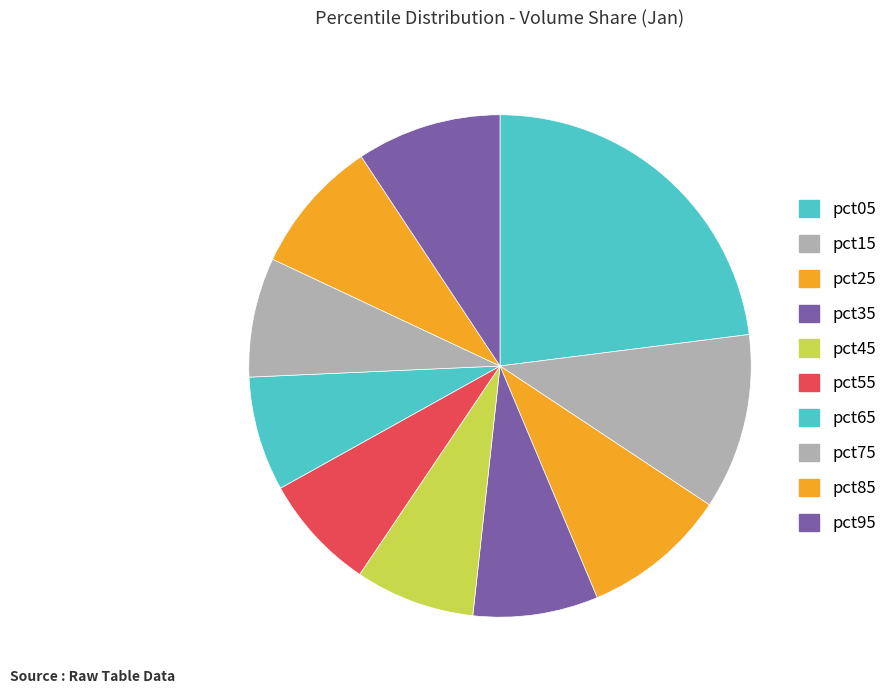

How many slices are in this pie chart?

10